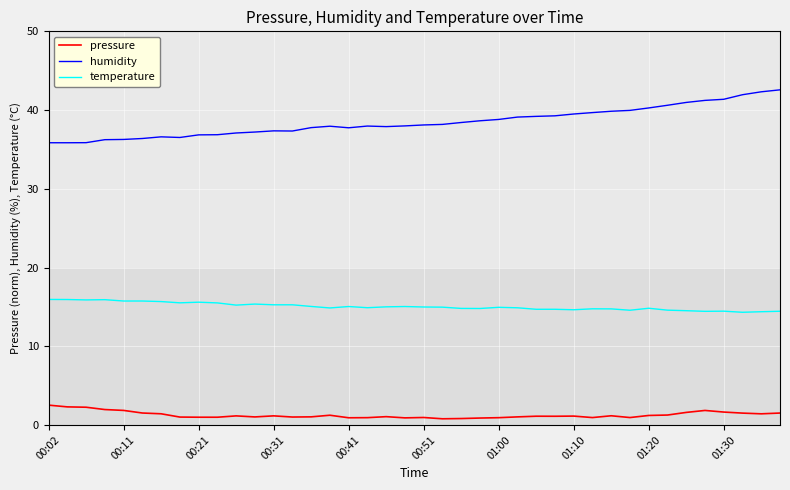

True or false: temperature and pressure intersect in this chart.

False